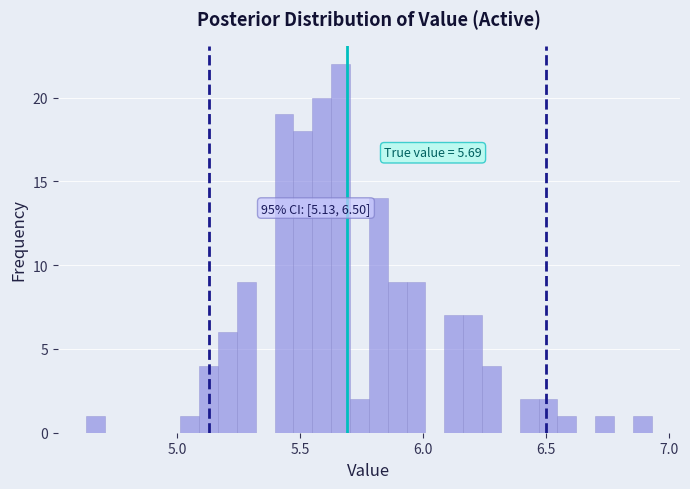

Around what value on the x-axis is the tallest bar? Give the approximate position of its centre, as read against the axis.

5.65